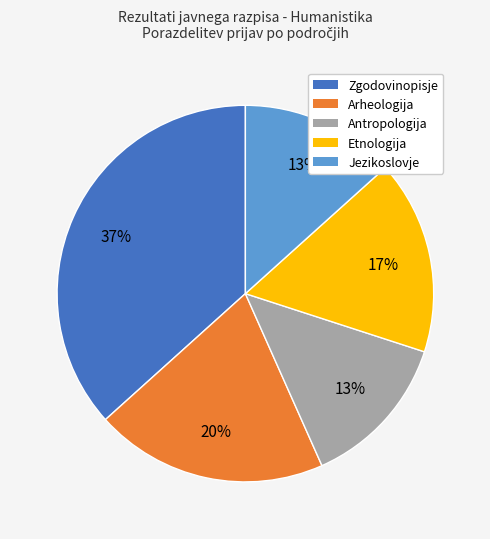

The Antropologija slice represents 13% of the pie. True or false?

True